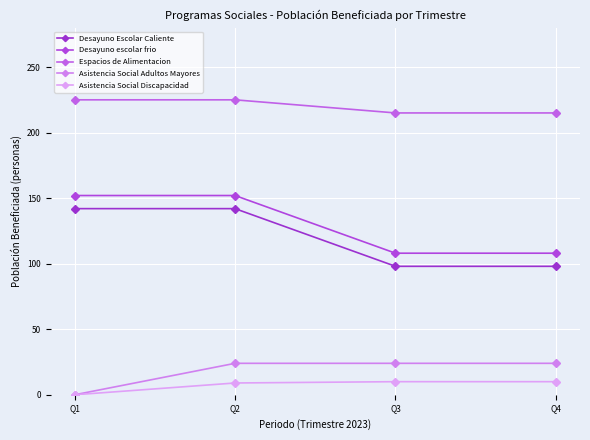

Where is Asistencia Social Adultos Mayores nearest to the value 12?

Q1